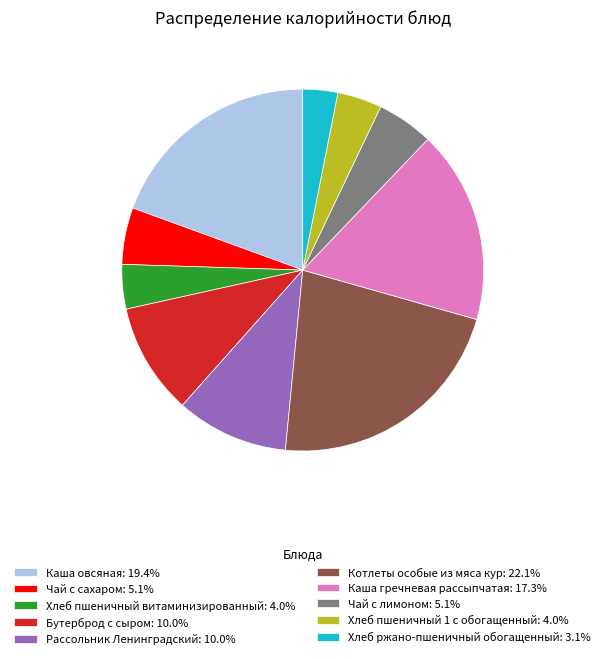

Do Чай с сахаром: 5.1% and Рассольник Ленинградский: 10.0% together represent more than half of the pie?

No